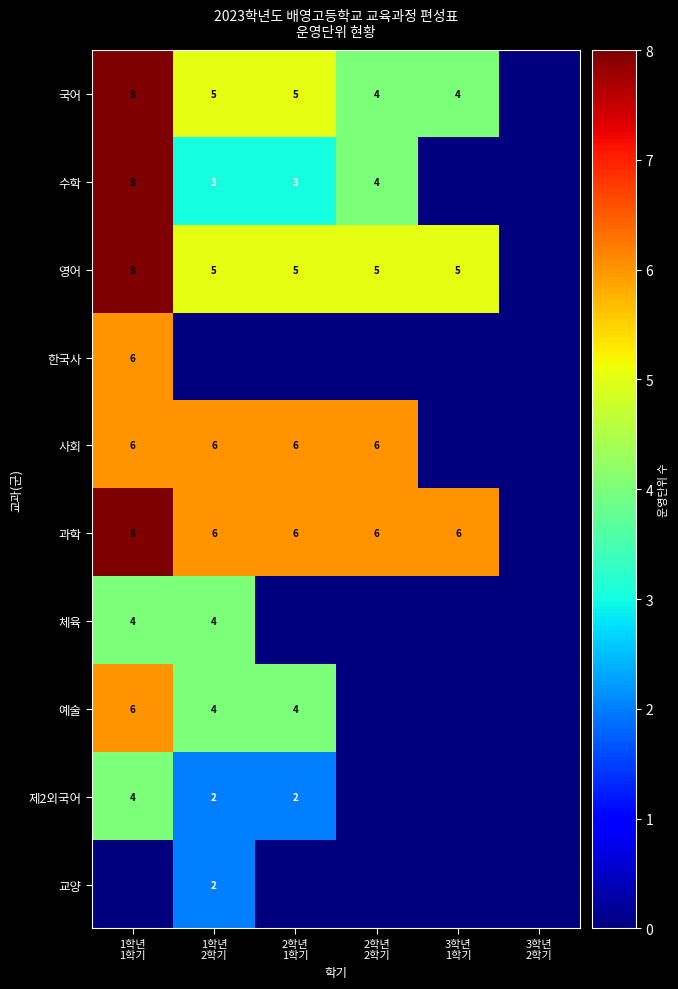

What is the sum of the 제2외국어 values at 2학년 2학기 and 1학년 2학기?

2